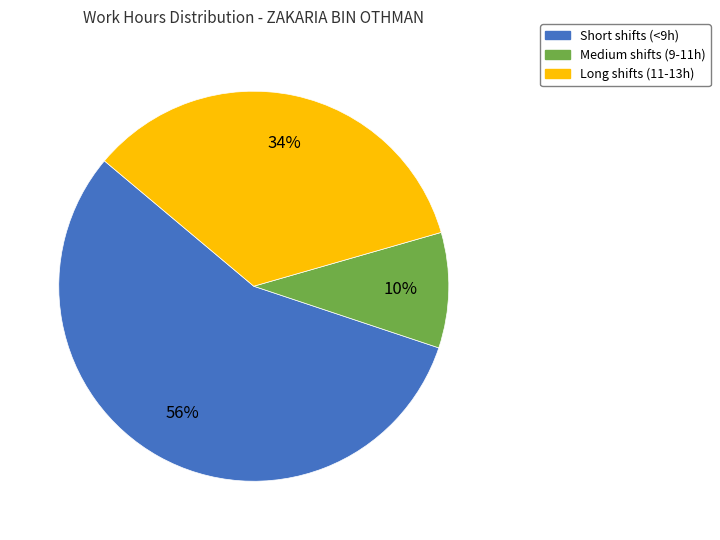

Is there any slice that represents more than half of the pie?

Yes